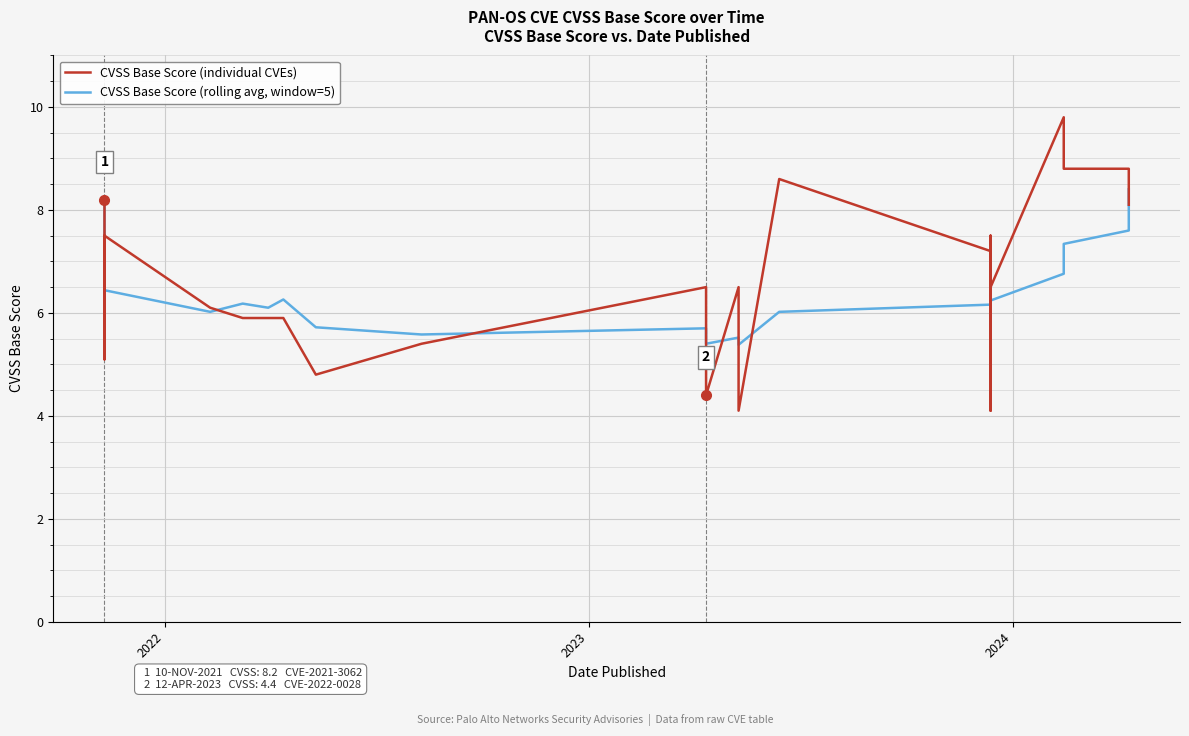

What is the average value of the CVSS Base Score (individual CVEs) series?

6.5